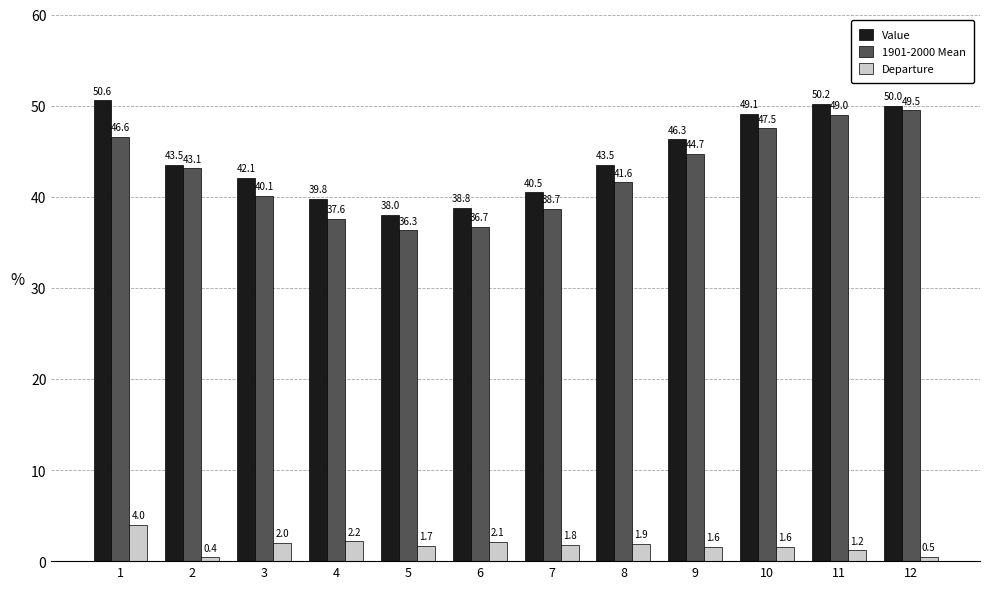

How many data points in 1901-2000 Mean are above 43?

6